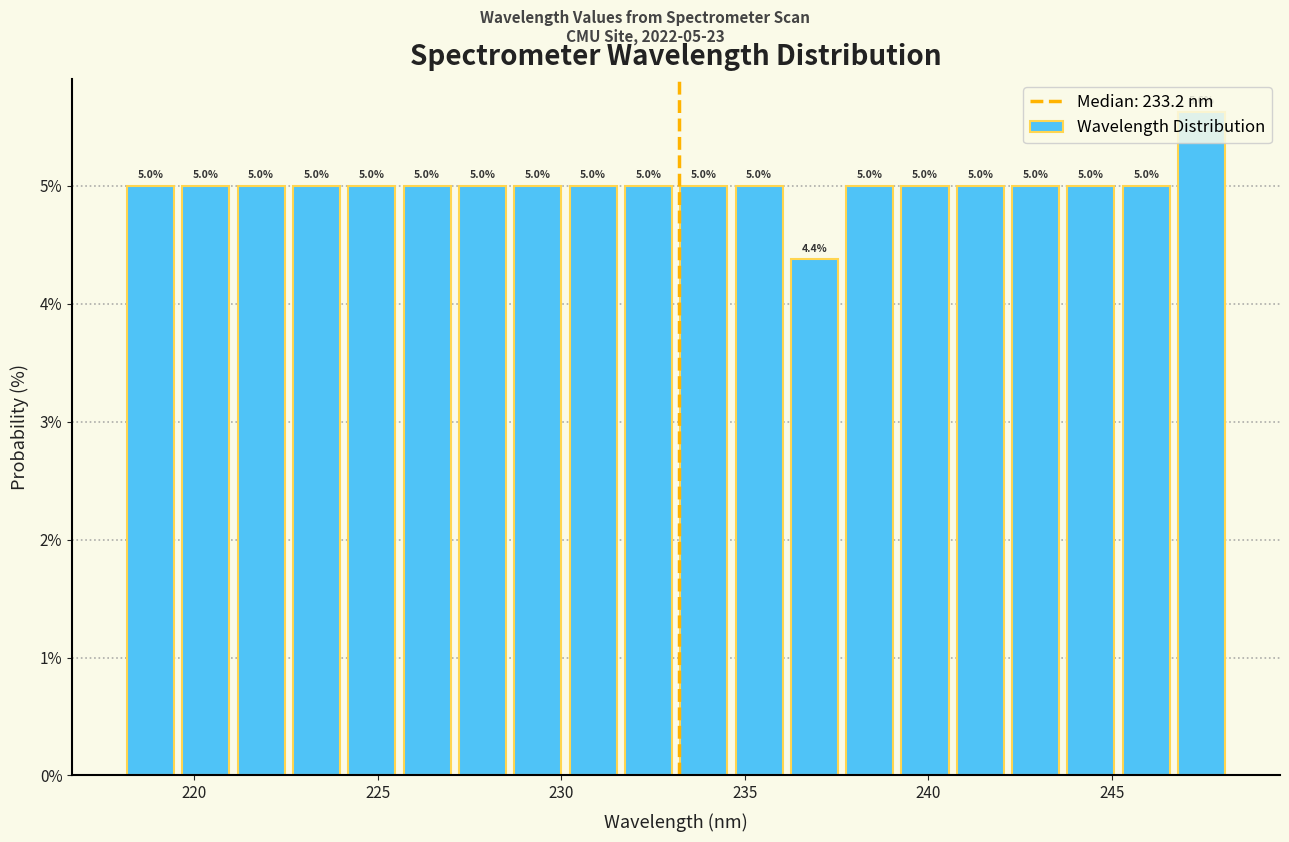

Read against the x-axis, roughly where is the centre of the tallest bar?

247.5